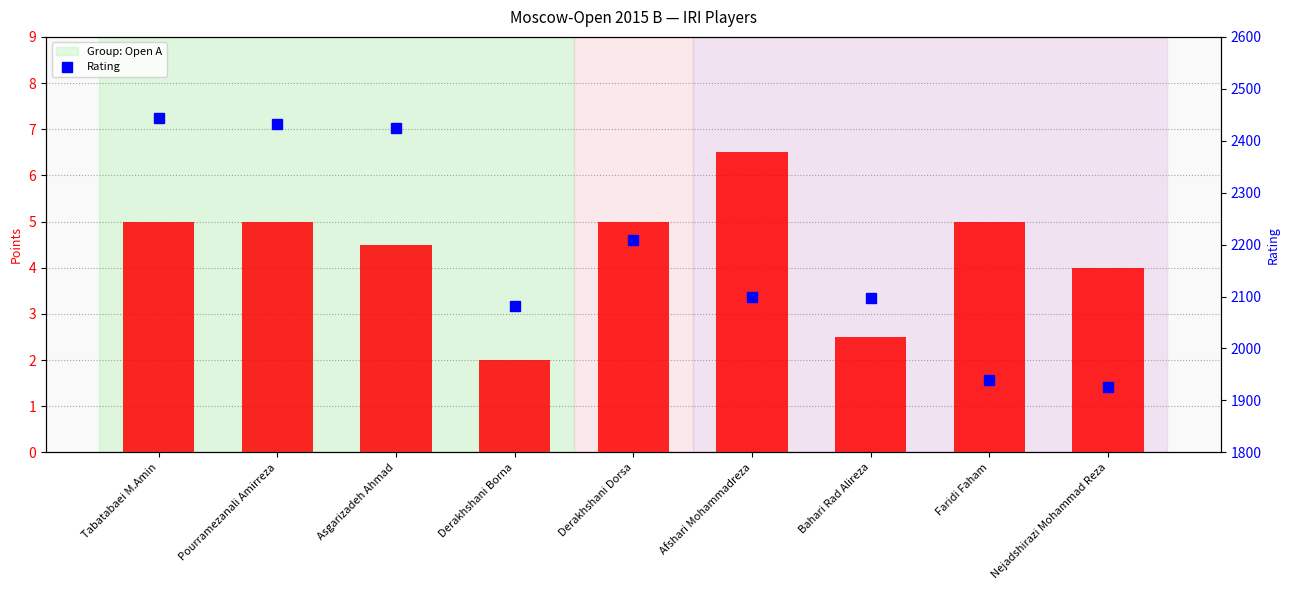

True or false: Rating has a value of 3304.7 at Derakhshani Borna.

False